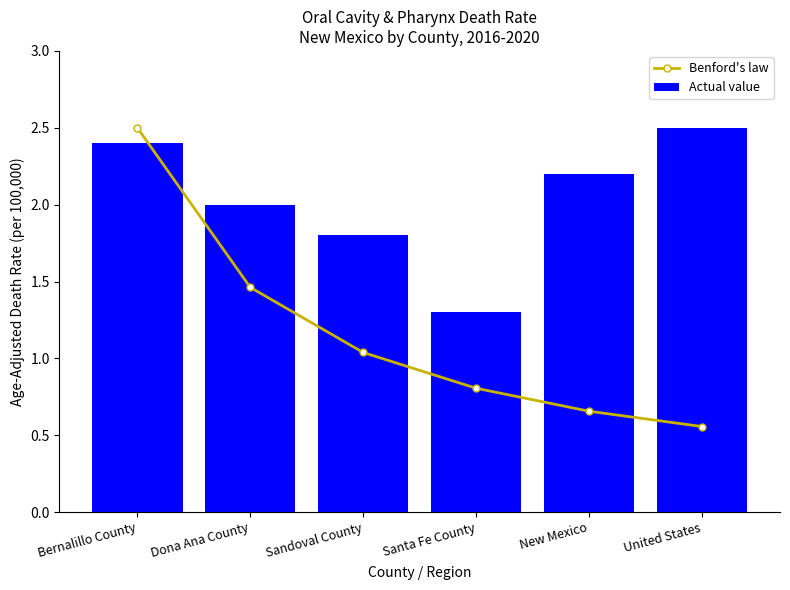

Between Bernalillo County and New Mexico, which series saw the biggest shift?

Benford's law